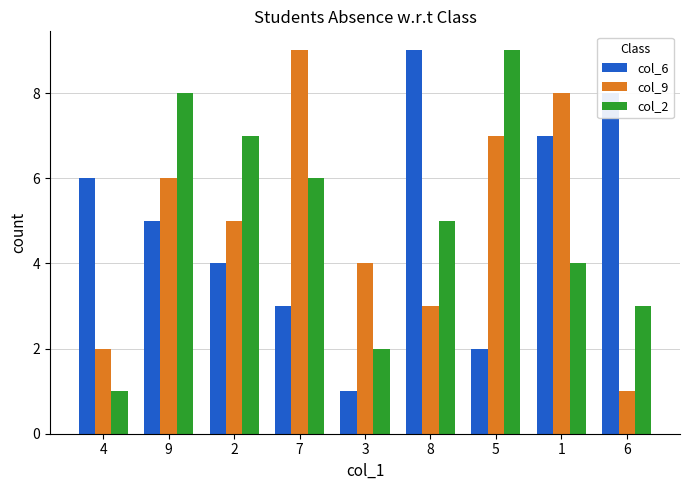

What value does the col_6 series have at 5?

2